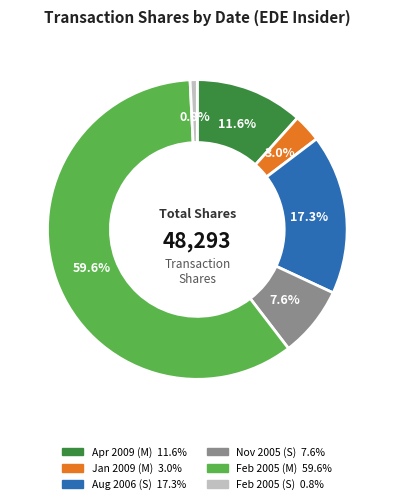

Is there a majority slice in this chart?

Yes